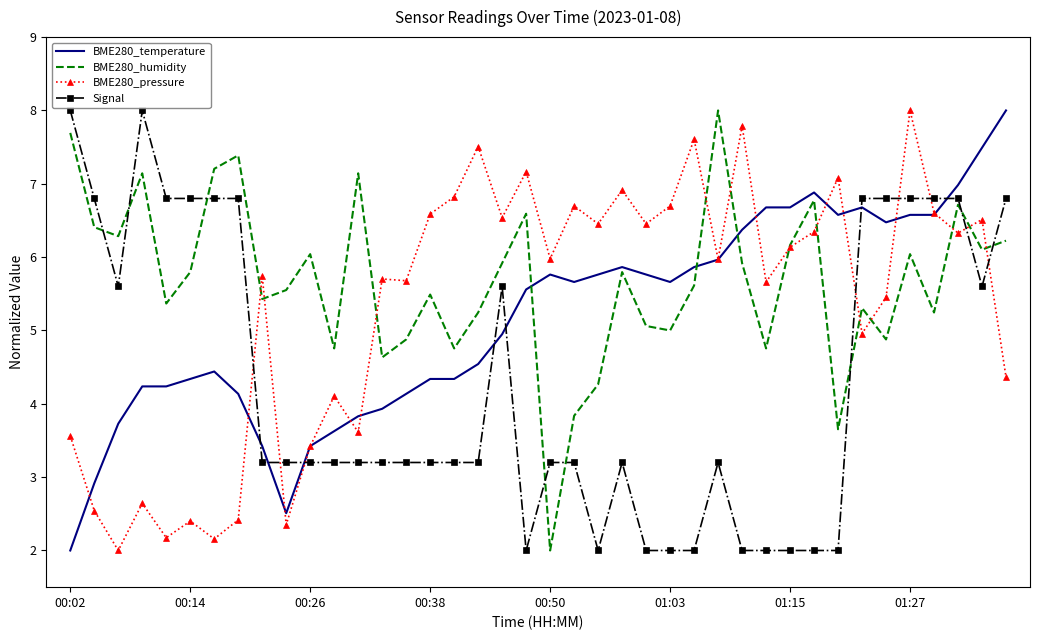

What is the sum of all BME280_pressure values?

213.1